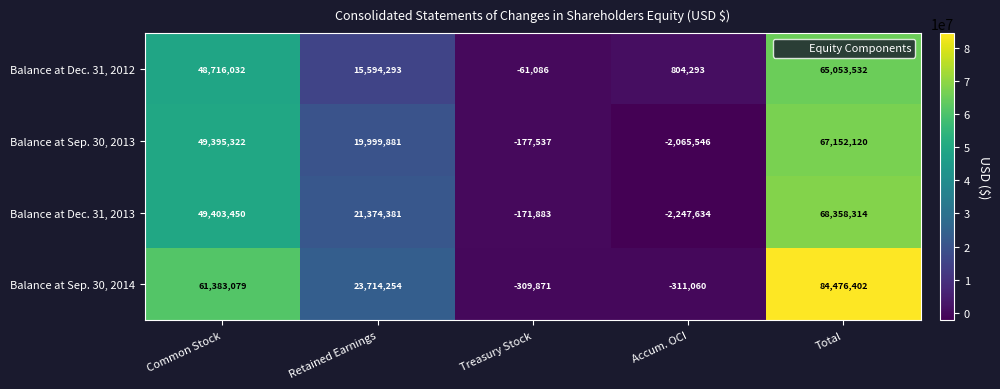

The value of Balance at Sep. 30, 2014 at Retained Earnings is 6142793. True or false?

False